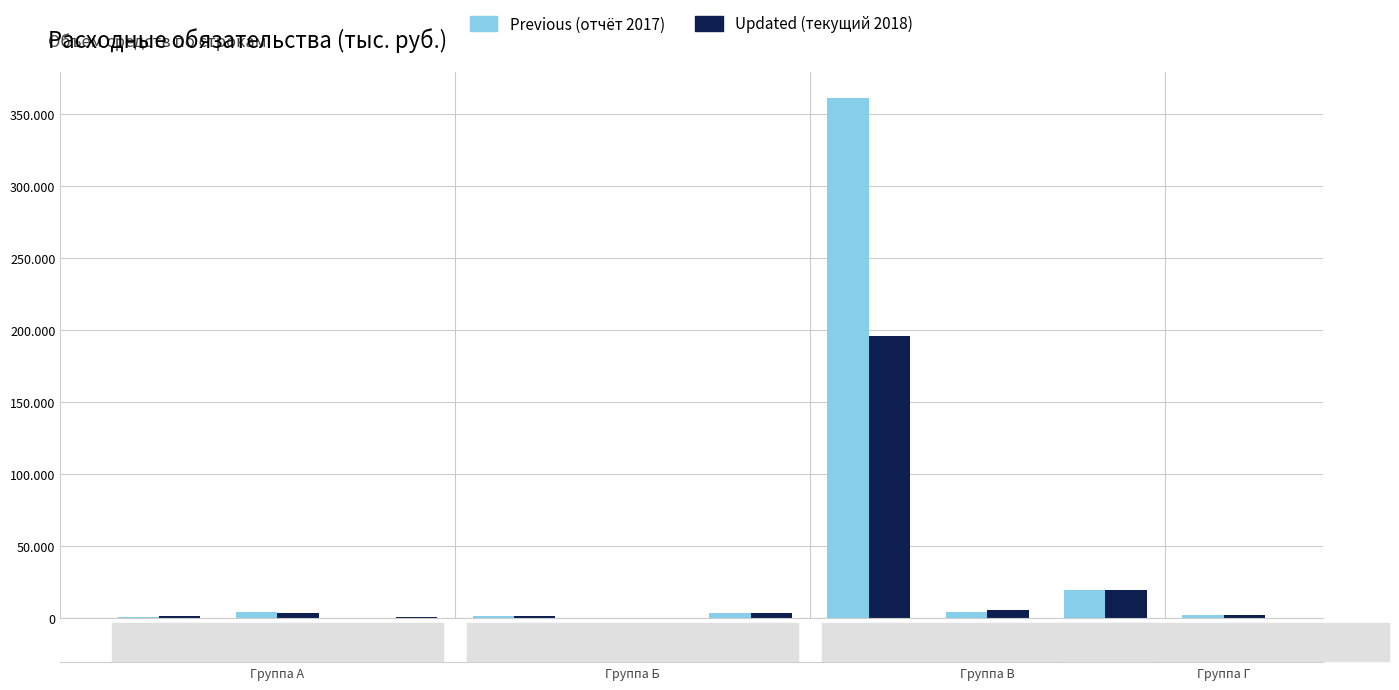

What are all the series names shown in the legend?

Previous (отчёт 2017), Updated (текущий 2018)